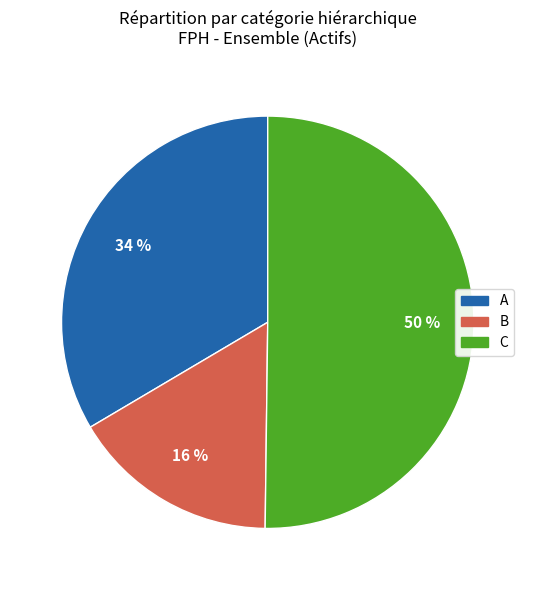

True or false: A accounts for 34% of the total.

True